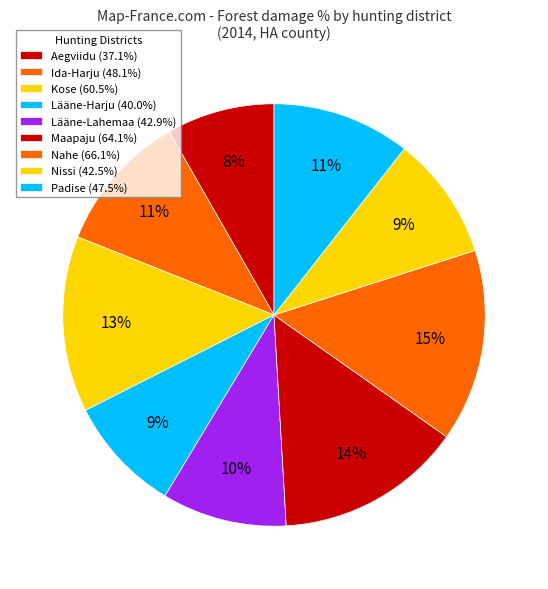

Between Lääne-Harju and Nahe, which is larger?

Nahe